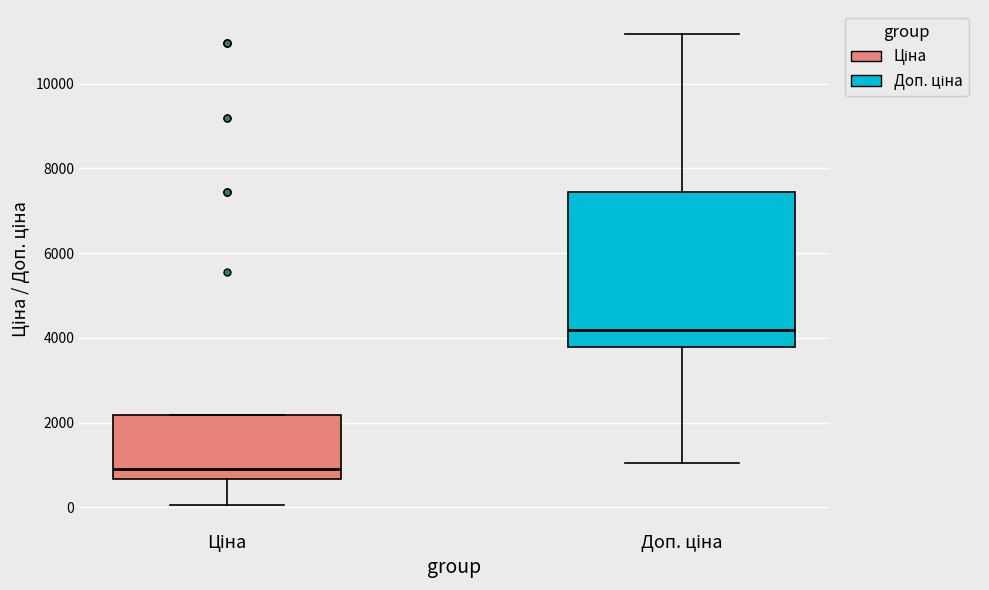

Which box is the tallest, from its lower edge to its upper edge?

Доп. ціна